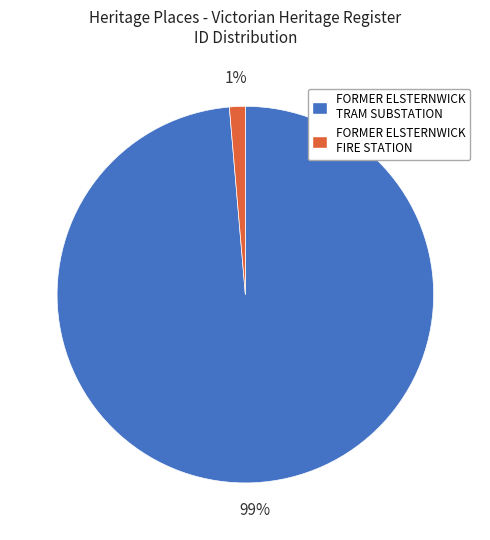

Does FORMER ELSTERNWICK FIRE STATION account for over 50% of the chart?

No